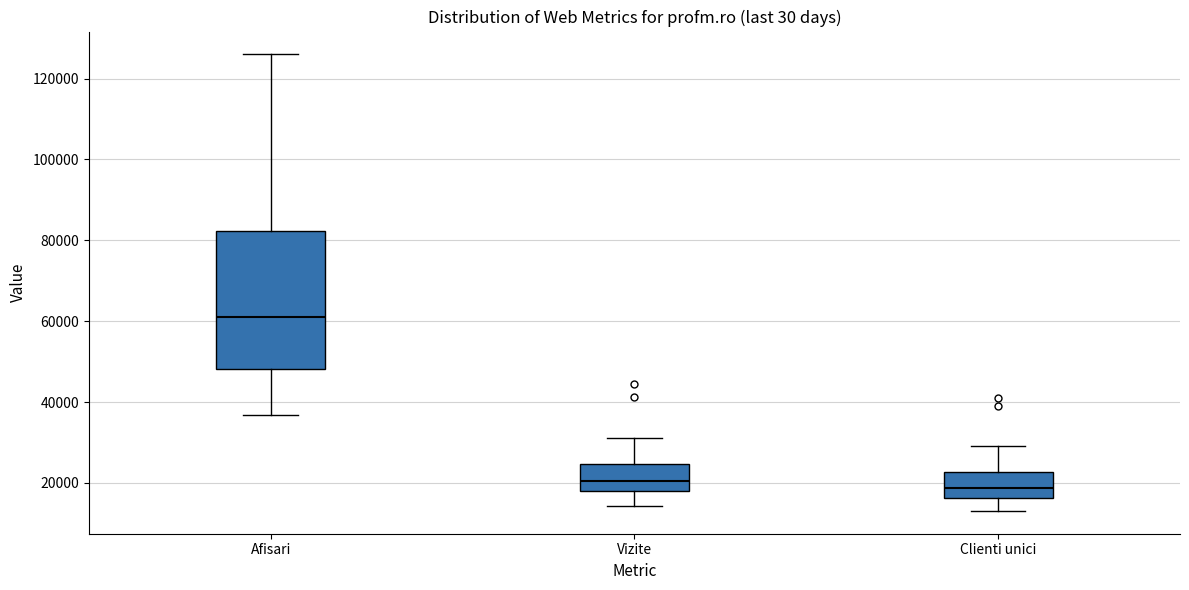

Which box is the tallest, from its lower edge to its upper edge?

Afisari